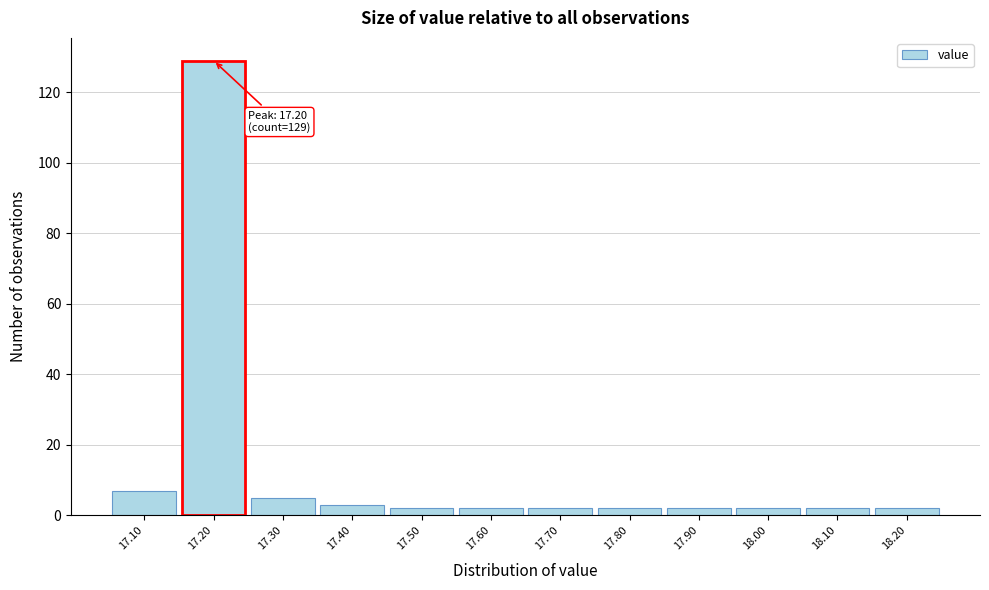

Which range on the x-axis has the tallest bar?

17.15 to 17.25